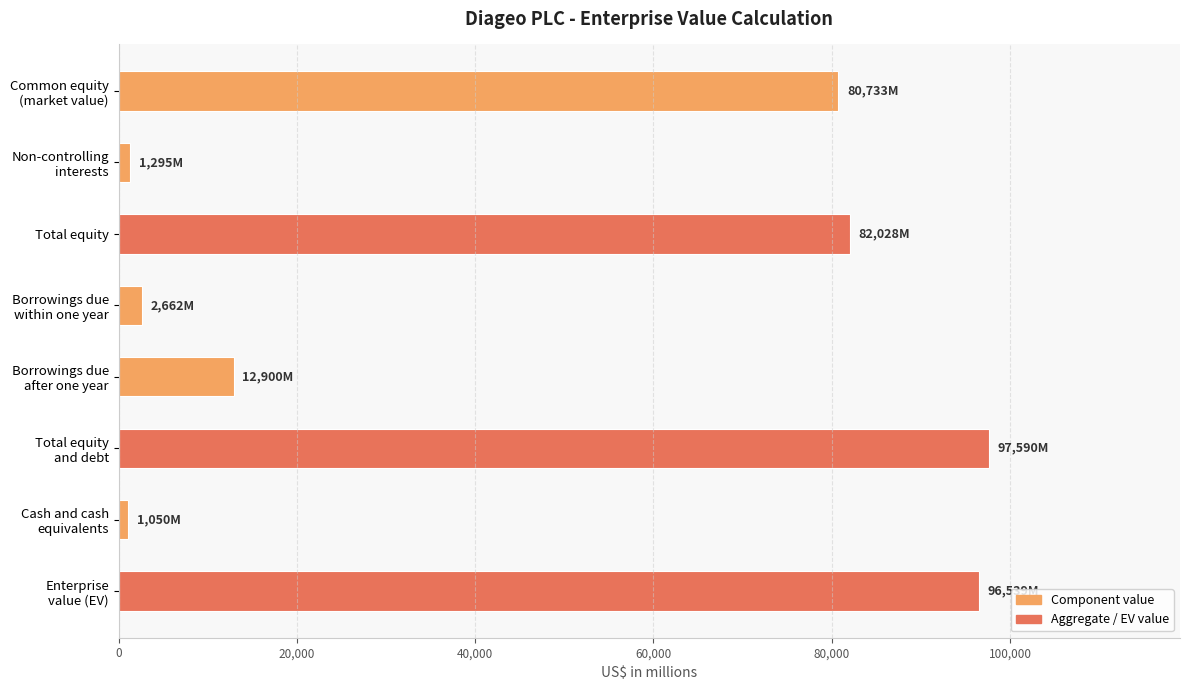

How many data points are less than 80733?

4